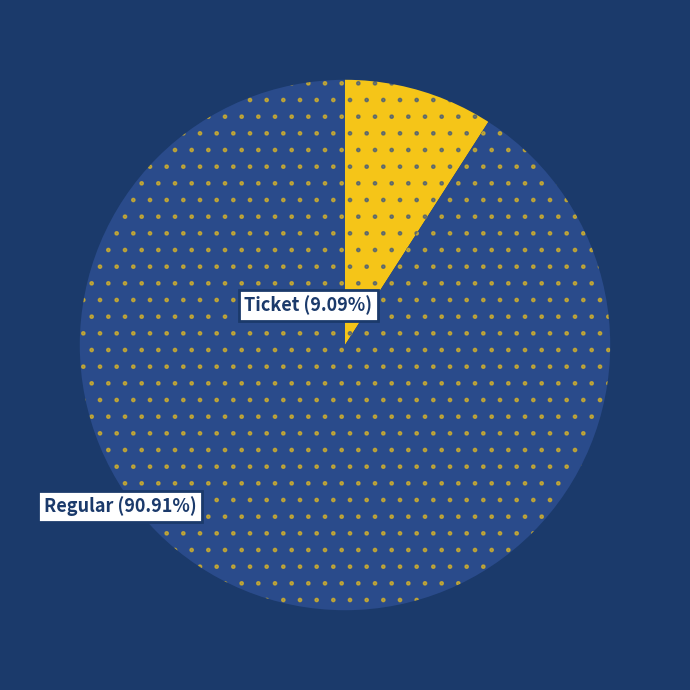

Does any single category account for the majority?

Yes